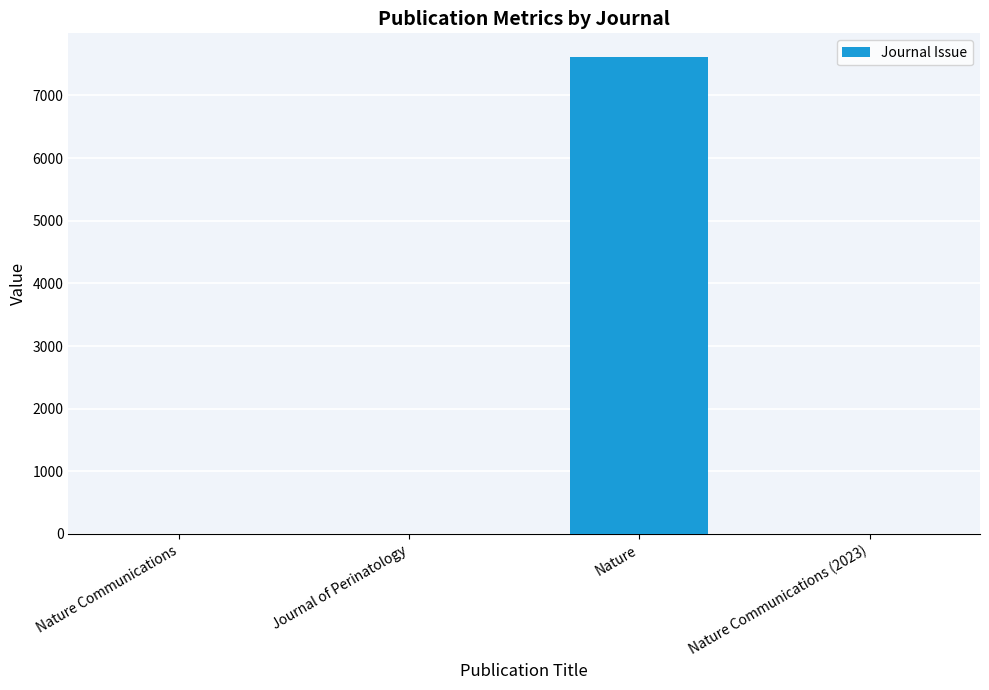

What is the change in value from Nature to Nature Communications (2023)?

-7609